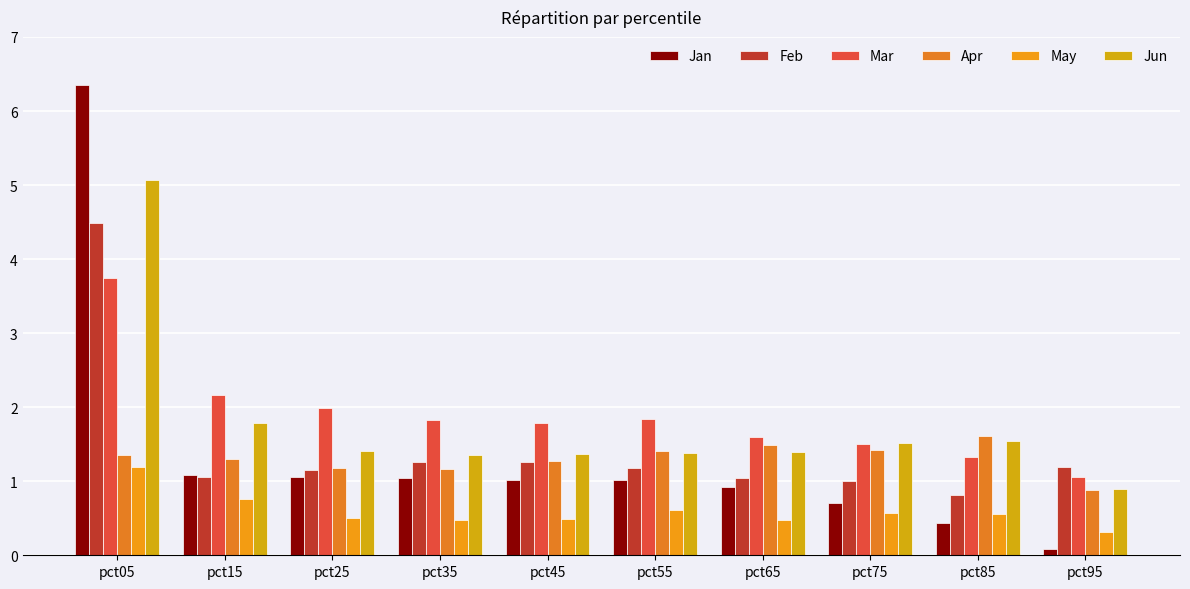

How many bars are there in total?

60